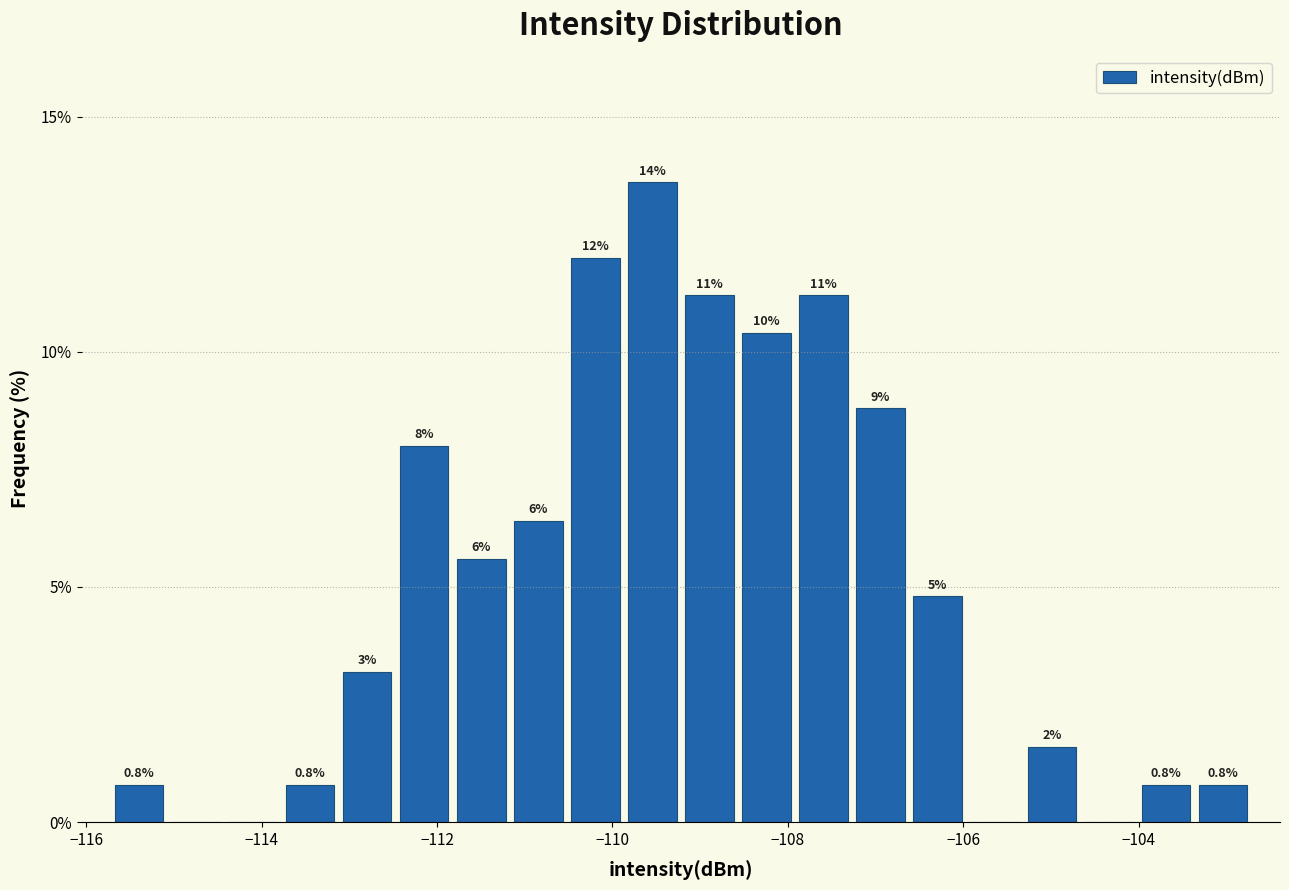

Around what value on the x-axis is the tallest bar? Give the approximate position of its centre, as read against the axis.

-109.6